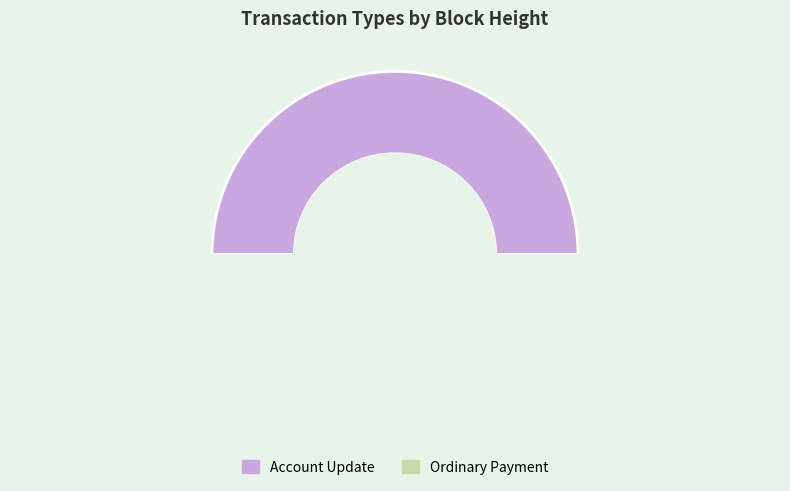

How many segments does this pie chart have?

2